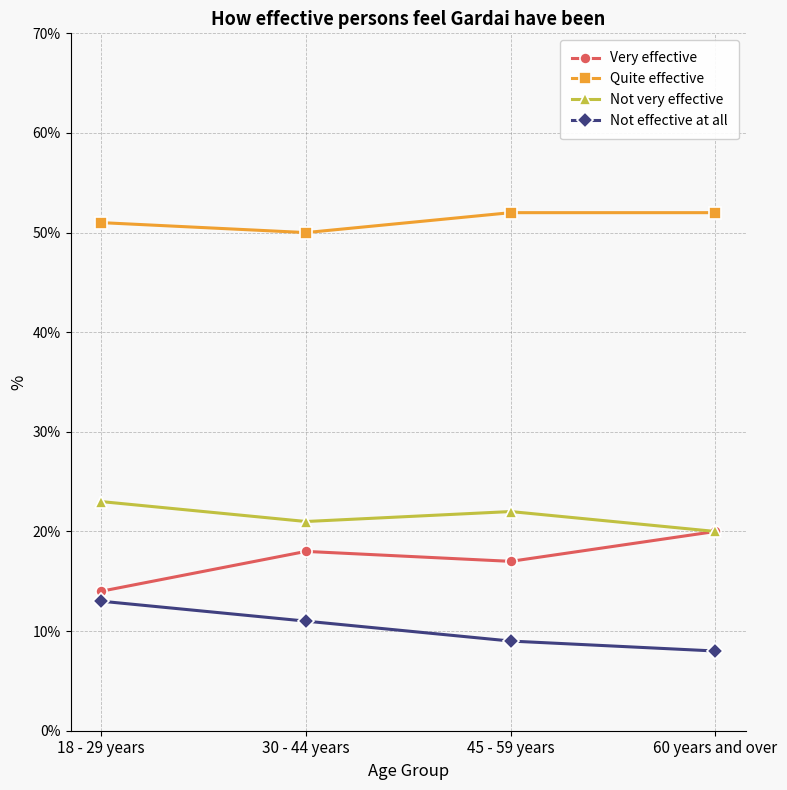

What position from the right is 30 - 44 years?

3